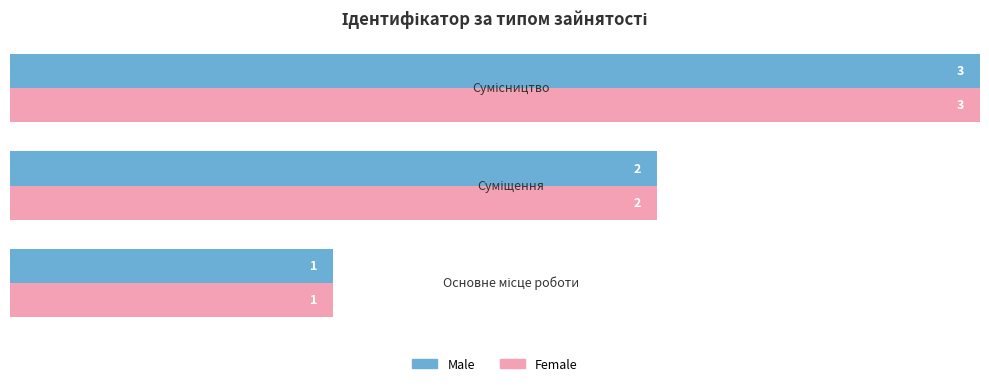

How many distinct data groups are displayed?

2